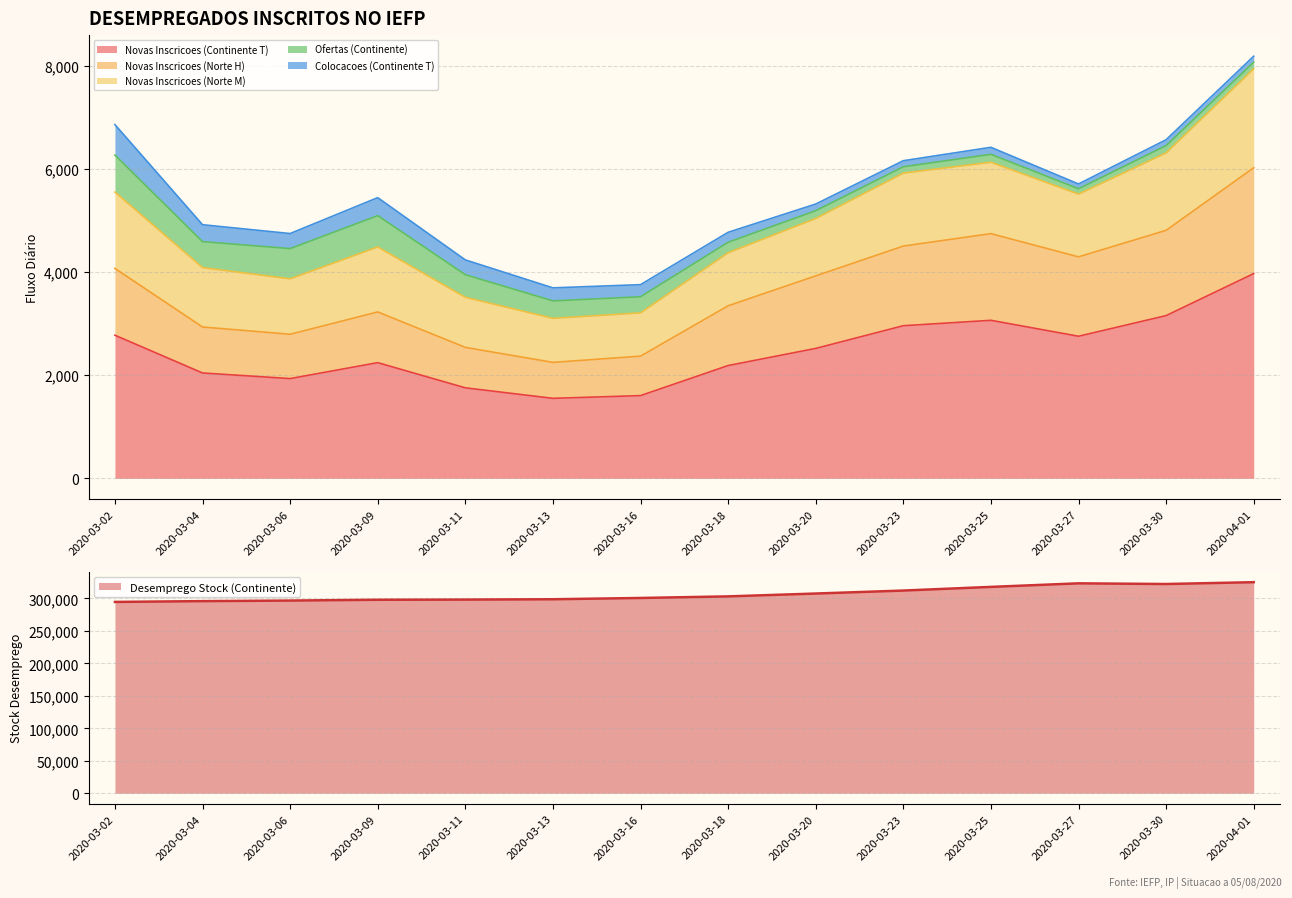

True or false: Novas Inscricoes (Norte M) and Novas Inscricoes (Continente T) intersect in this chart.

False